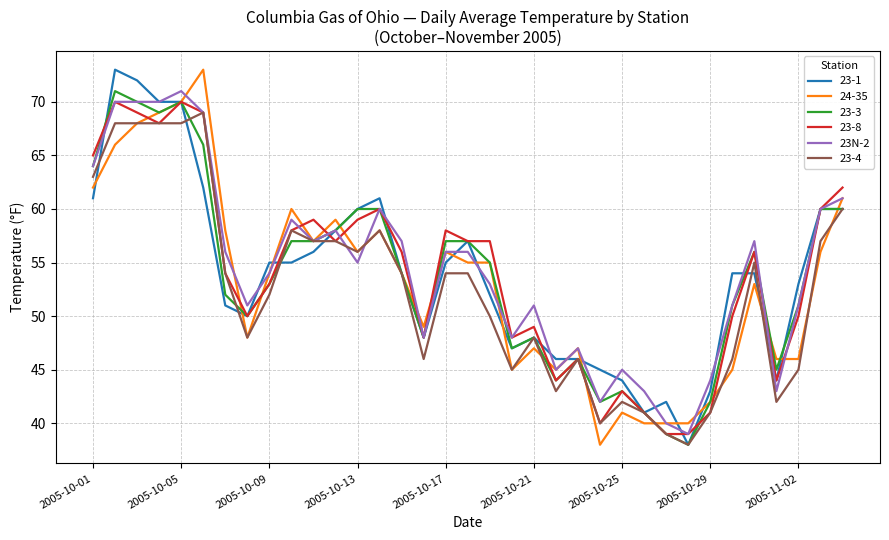

What is the minimum value for 23-1?

38